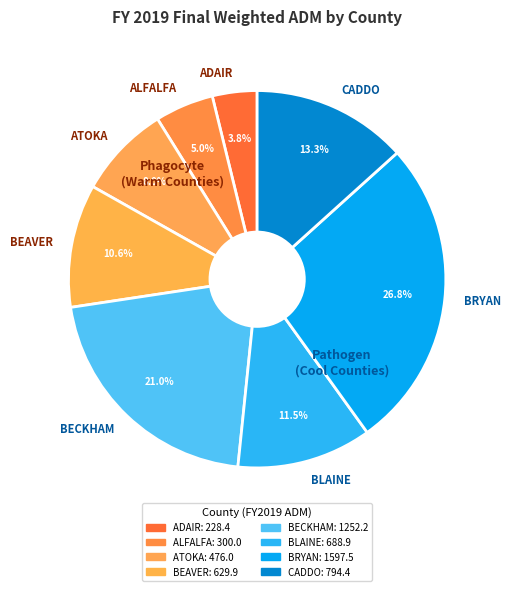

Is ADAIR the majority of the pie?

No